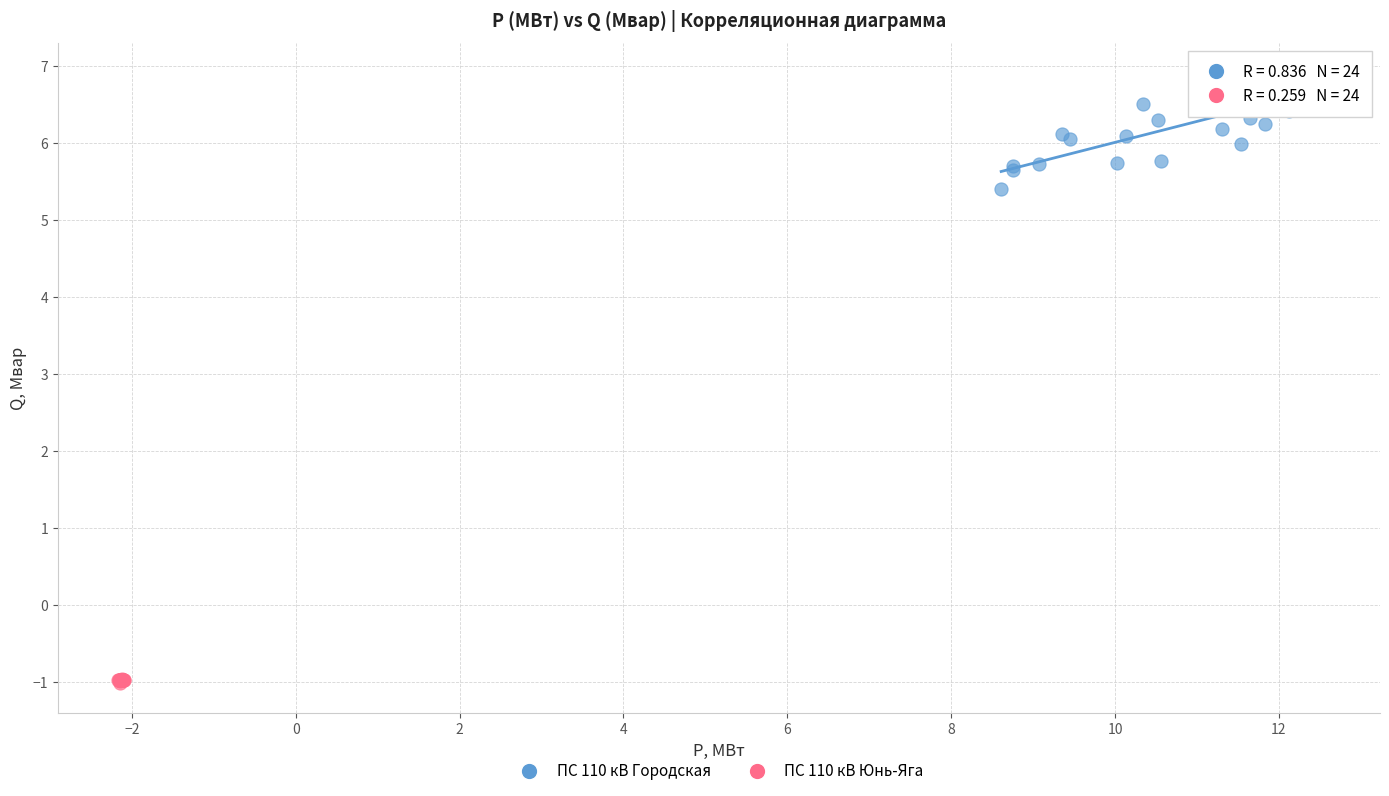

Which series reaches the maximum Y coordinate?

ПС 110 кВ Городская